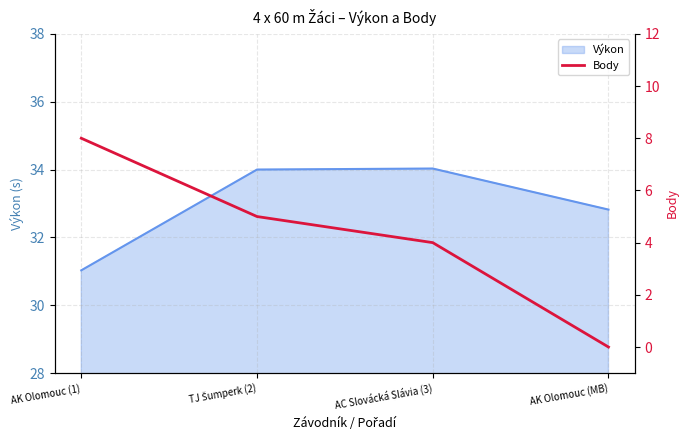

Is it true that Výkon equals 34.0 at AC Slovácká Slávia (3)?

True